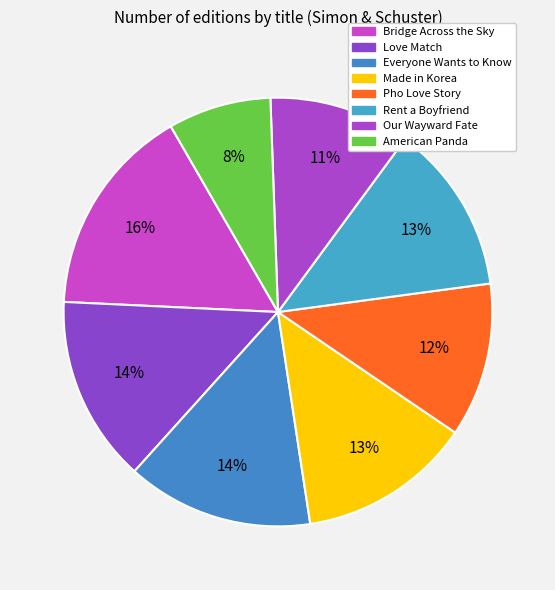

Which slice is the smallest?

American Panda